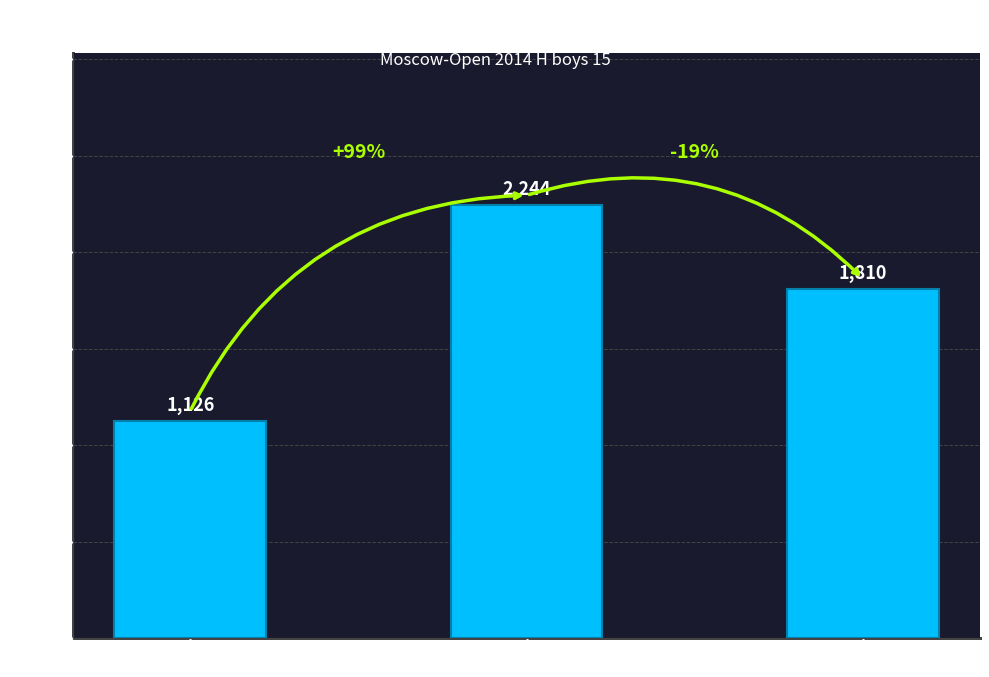

List the labels in order of value, largest first.

TKM, ISR, RUS